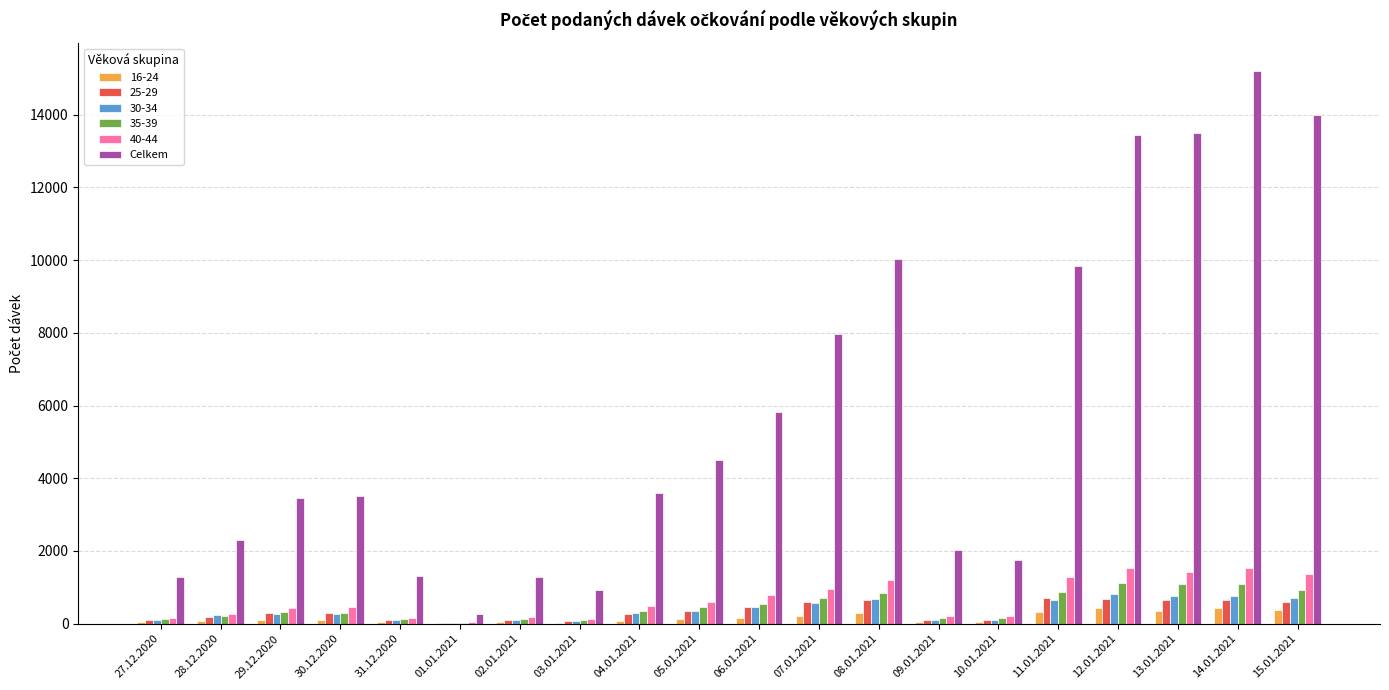

How many groups of bars are there?

20